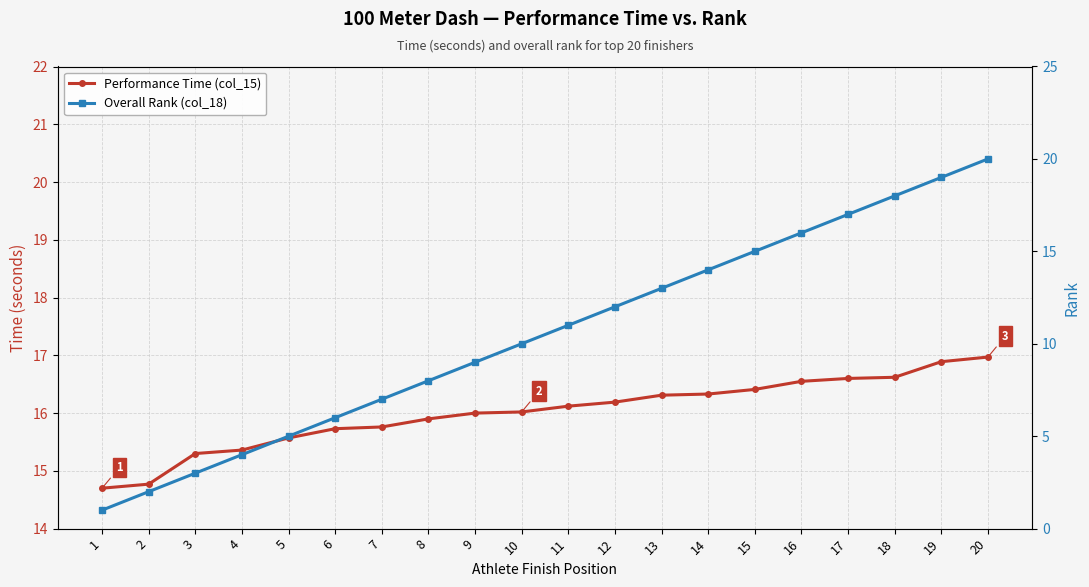

Is the value of Overall Rank (col_18) at 3 greater than the value of Performance Time (col_15) at 17?

No